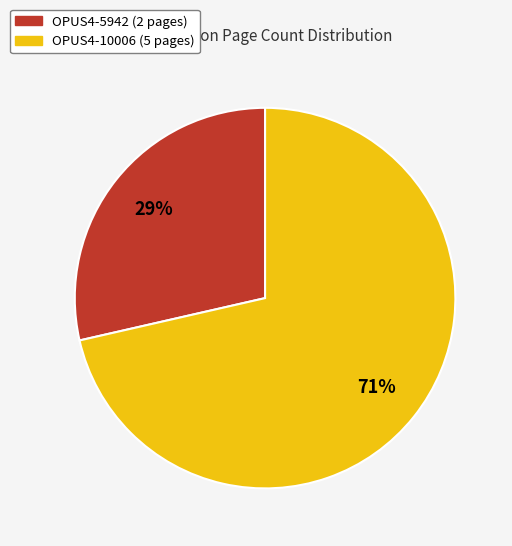

To the nearest percent, what percentage of the pie is OPUS4-5942?

29%